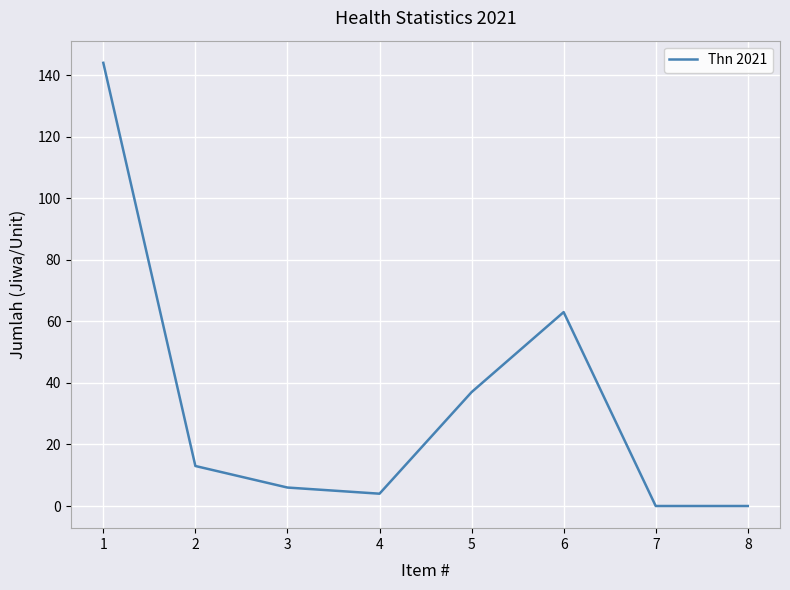

Which label corresponds to the largest value in the chart?

1